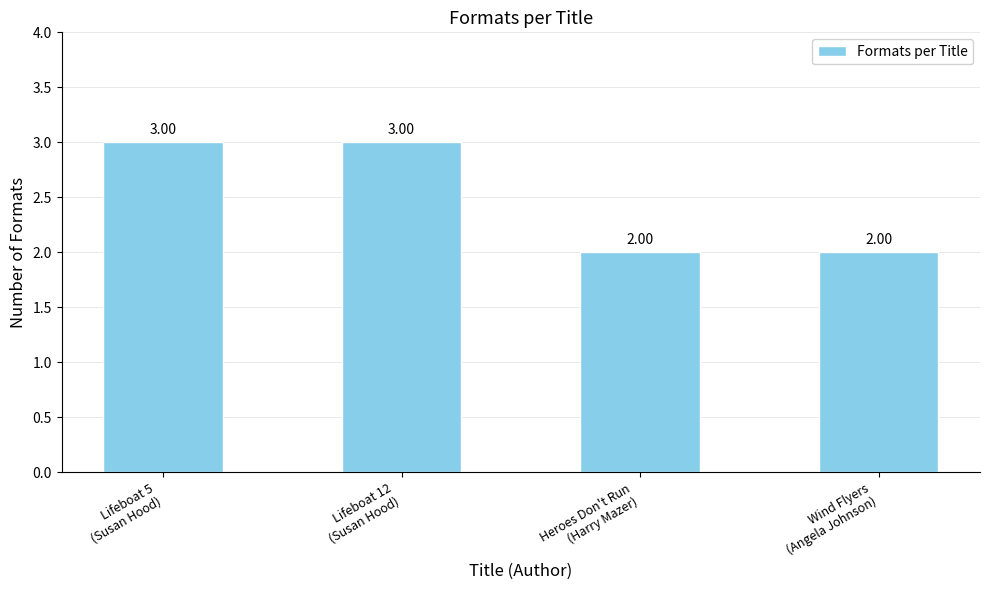

Which has a higher value, Wind Flyers
(Angela Johnson) or Lifeboat 12
(Susan Hood)?

Lifeboat 12
(Susan Hood)